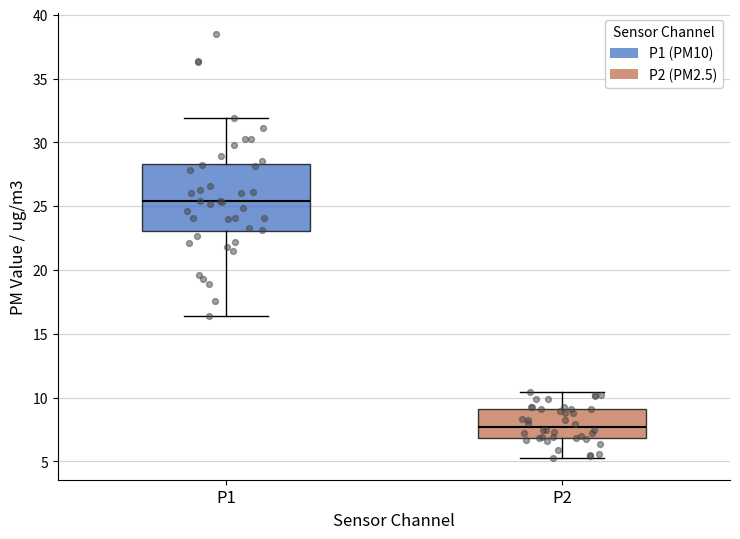

Which box is the tallest, from its lower edge to its upper edge?

P1